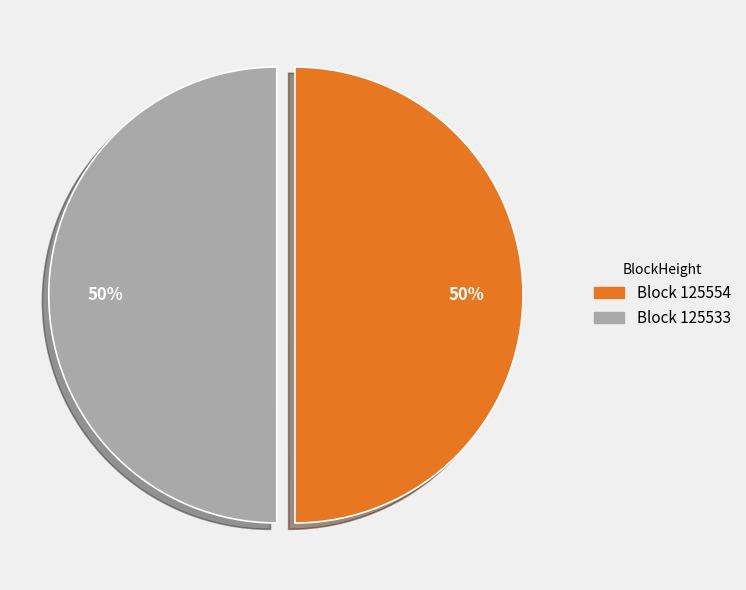

To the nearest percent, what is the difference between the largest and smallest slice percentages?

0%